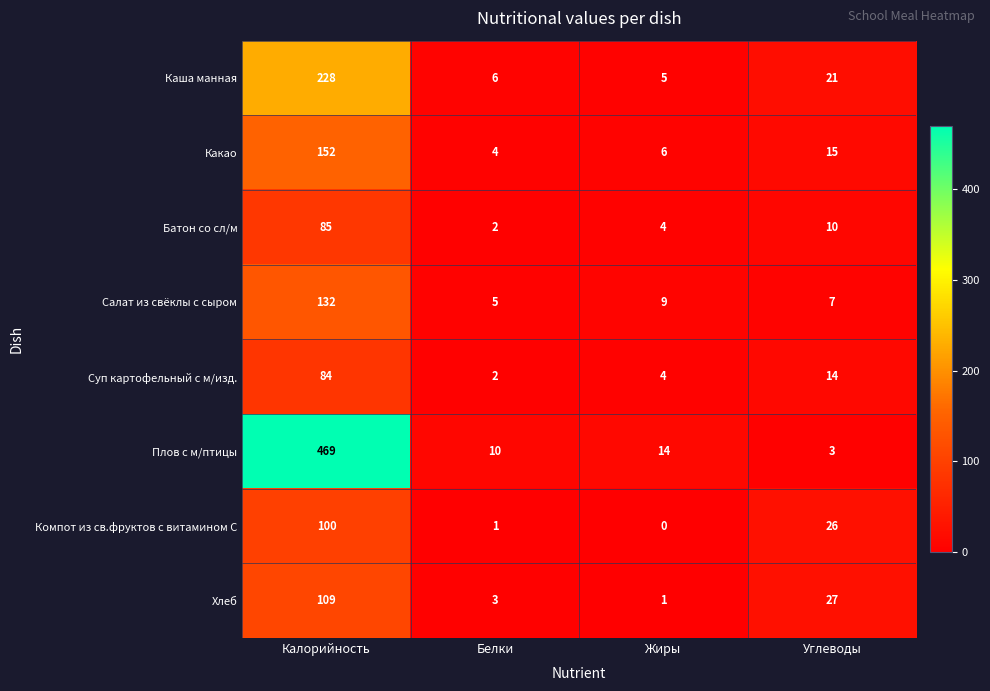

Rank the categories by Компот из св.фруктов с витамином С value from lowest to highest.

Жиры, Белки, Углеводы, Калорийность